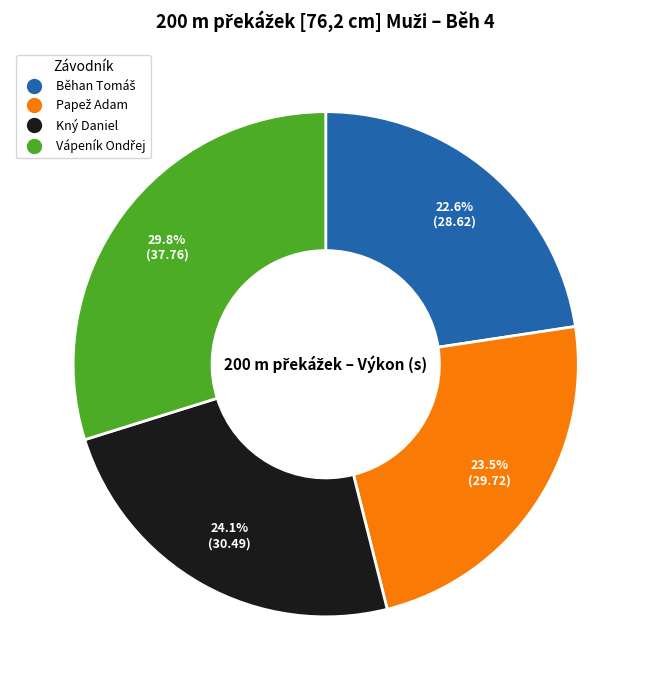

Does any single category account for the majority?

No